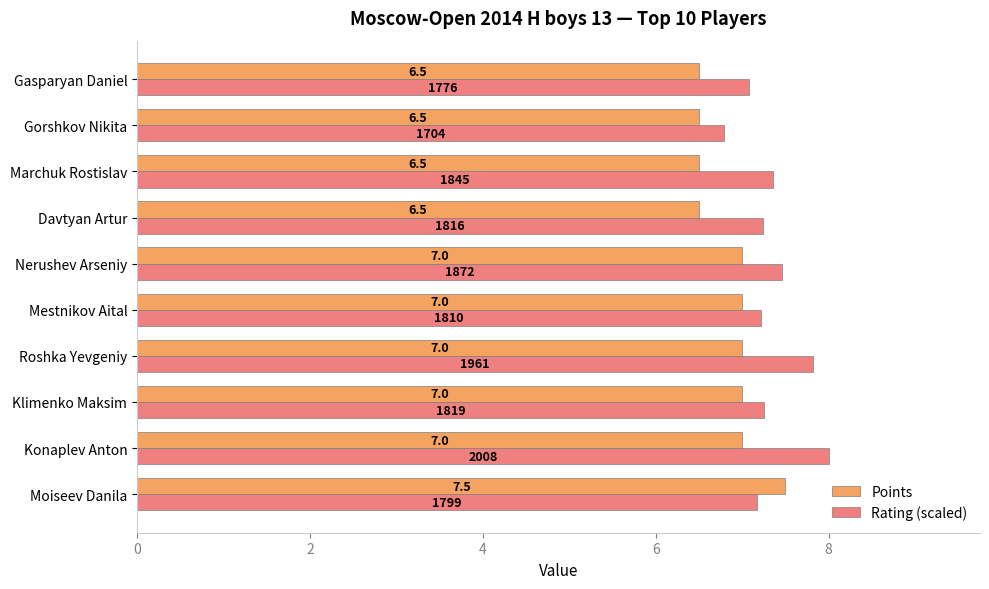

What are all the series names shown in the legend?

Points, Rating (scaled)